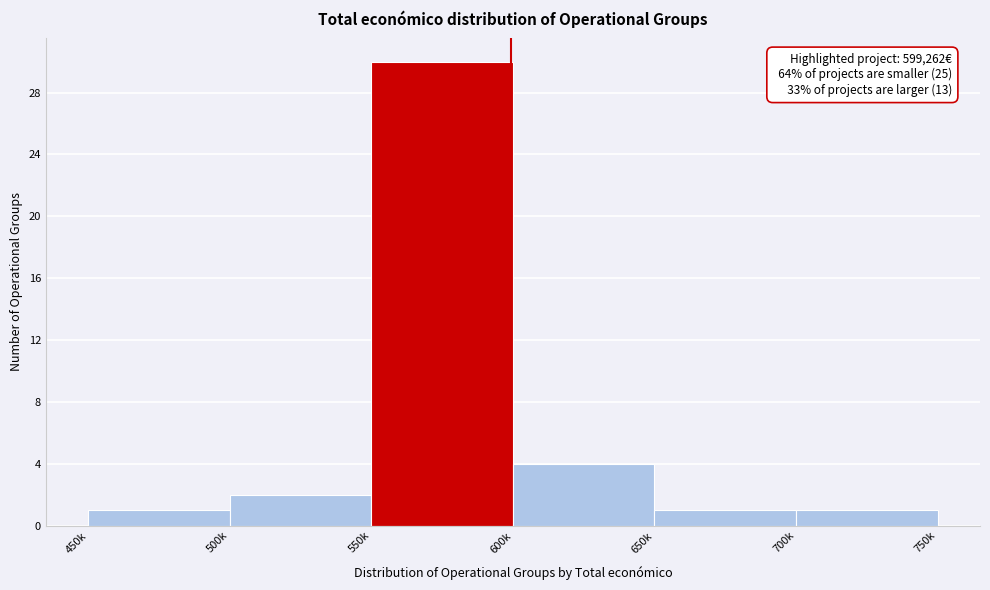

Reading right to left, what are all the values shown in this chart?

1	1	4	30	2	1